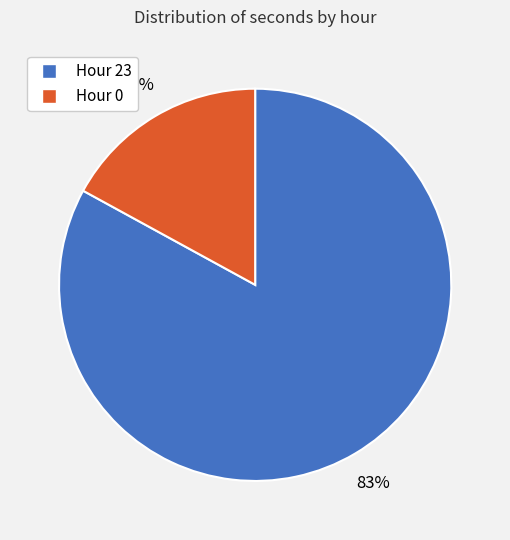

To the nearest percent, what is the difference between the largest and smallest slice percentages?

66%